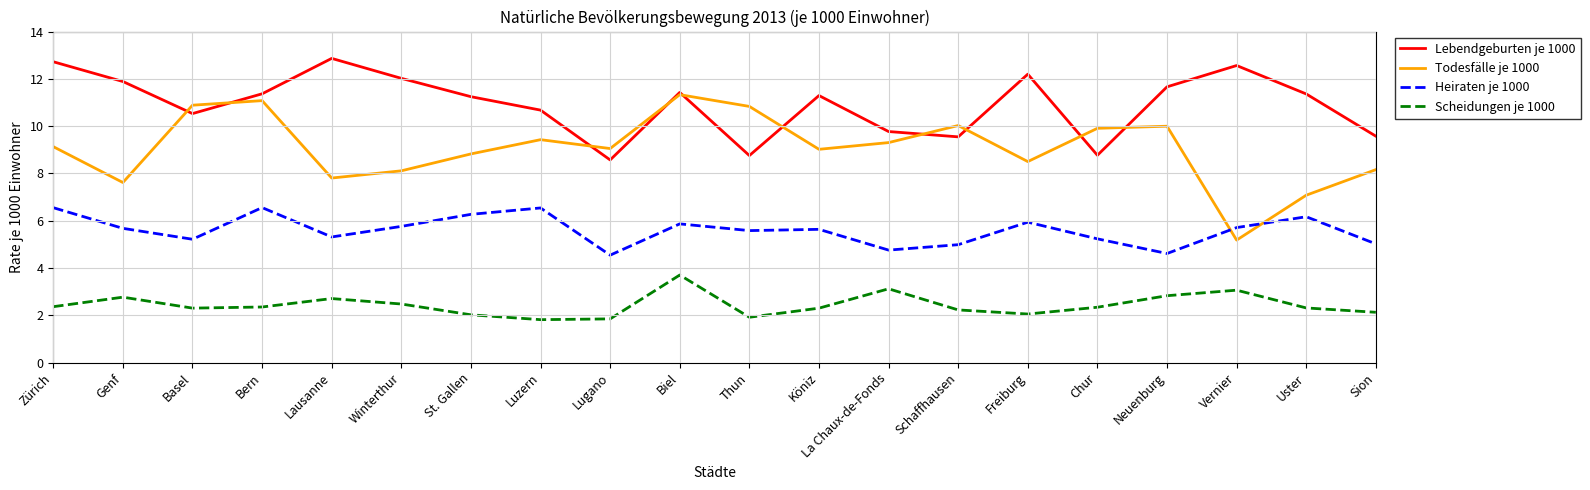

The value of Scheidungen je 1000 at Lausanne is 2.7. True or false?

True